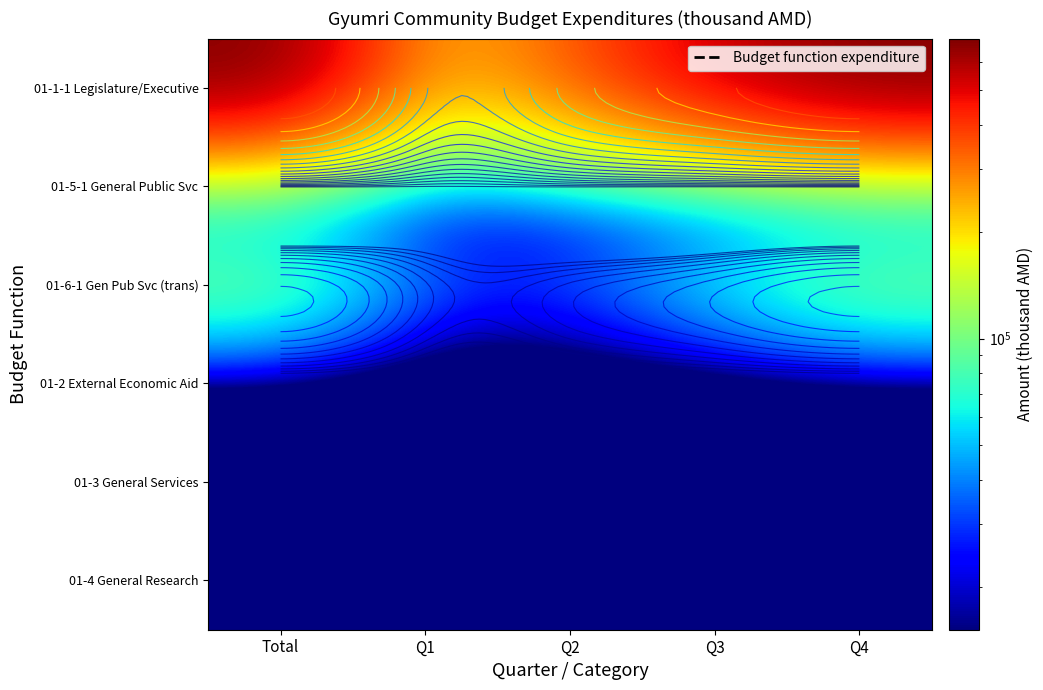

Which has a higher value, Q3 or Q1?

Q3